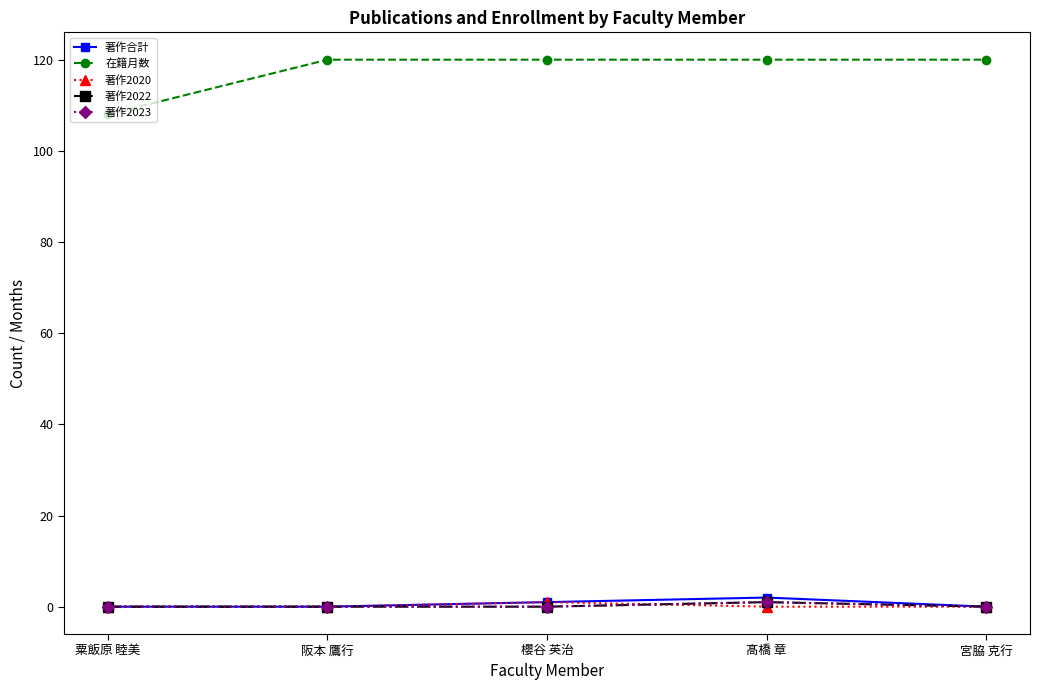

How many lines are shown in the chart?

5